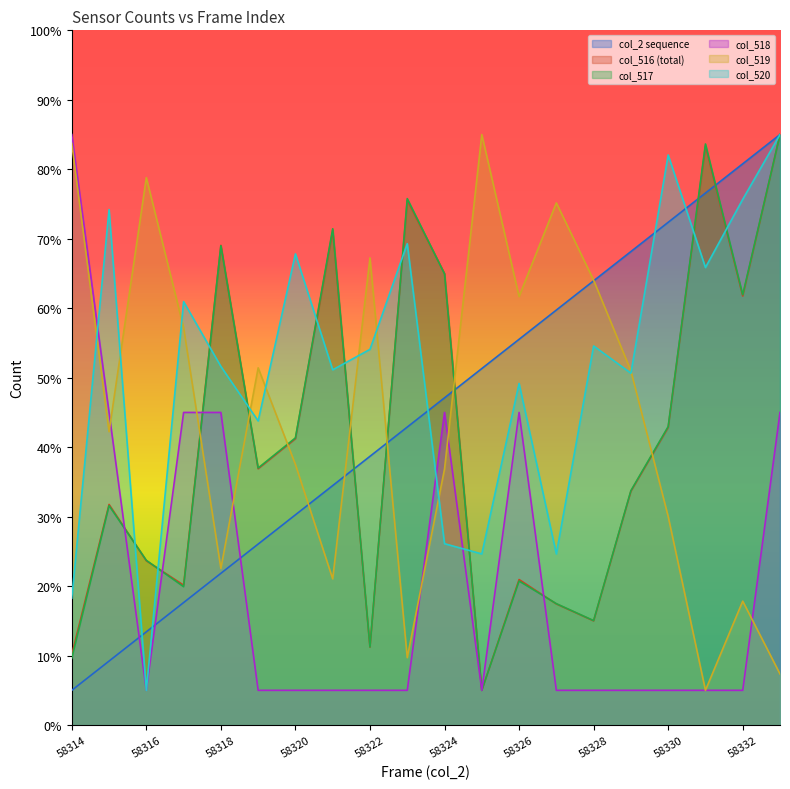

What position from the left is 58332?

19